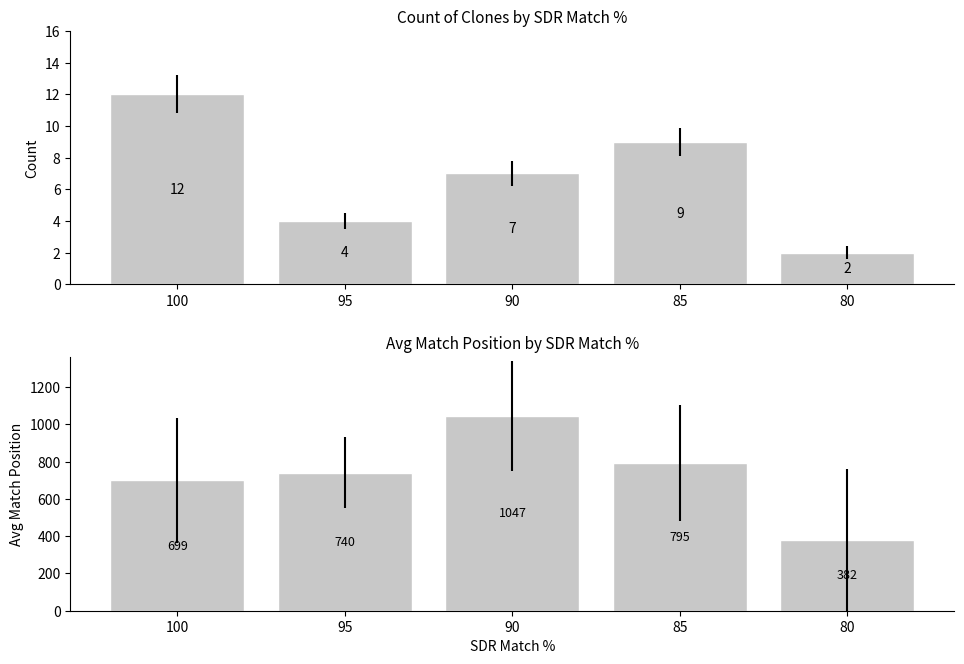

What is the minimum value shown in the chart?

2.0